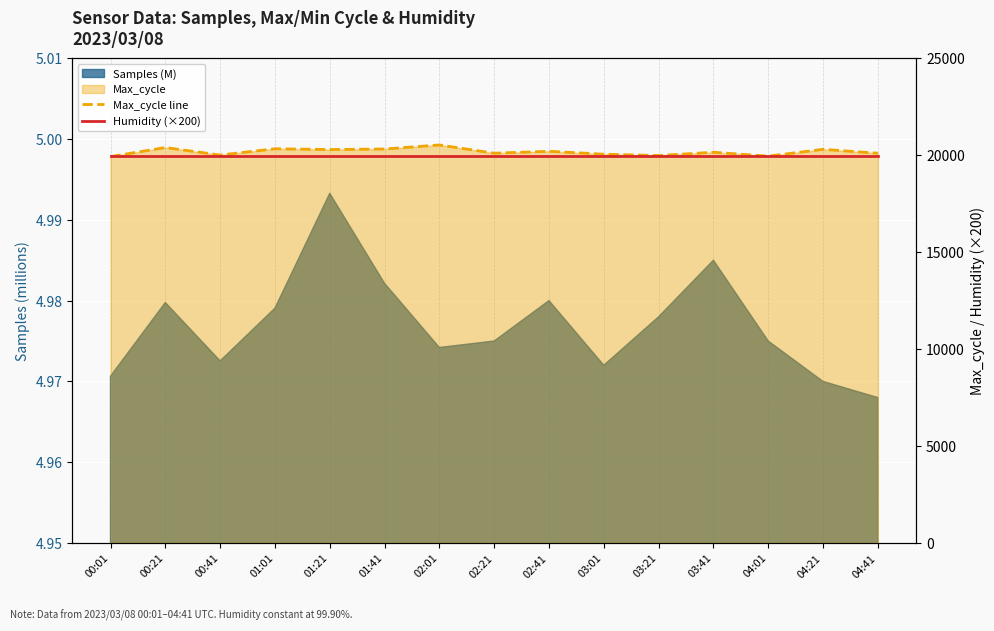

Is it true that Max_cycle line equals 19980 at 03:21?

True